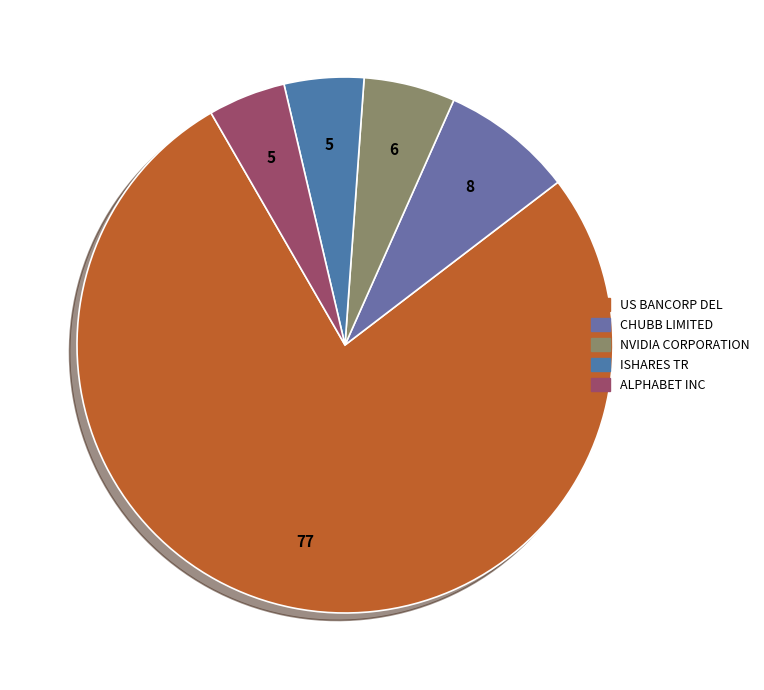

What is the total percentage of ALPHABET INC and US BANCORP DEL?

81.7%